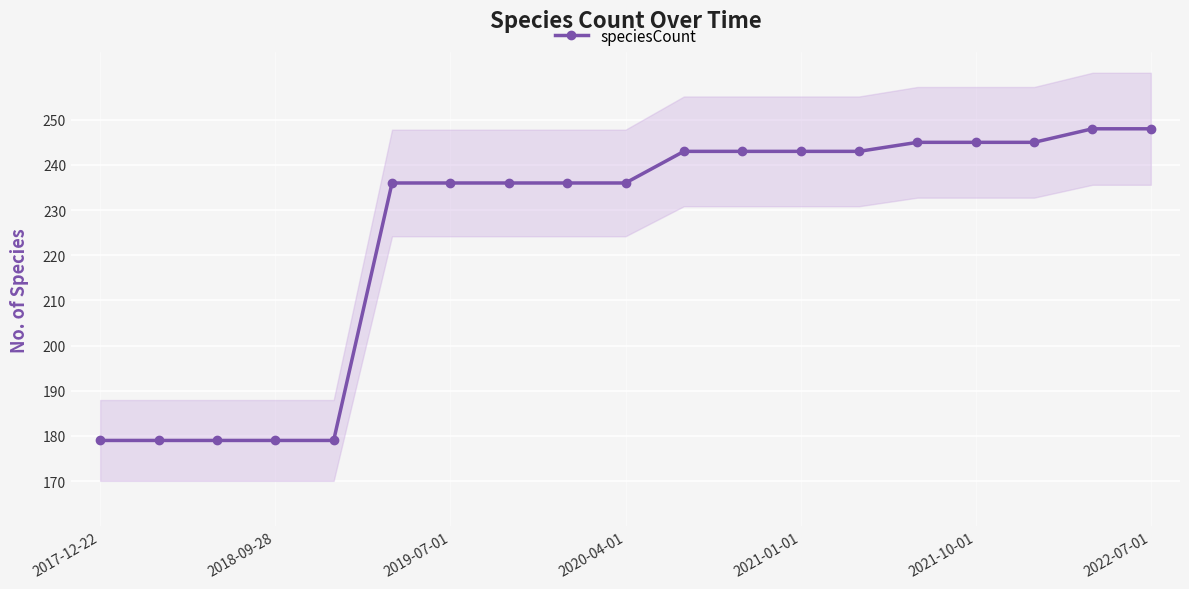

What is the maximum value shown in the chart?

248